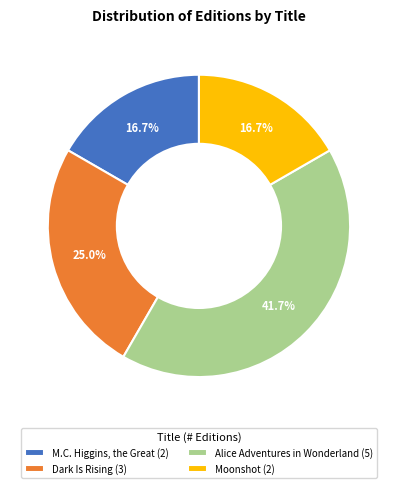

How many segments does this pie chart have?

4